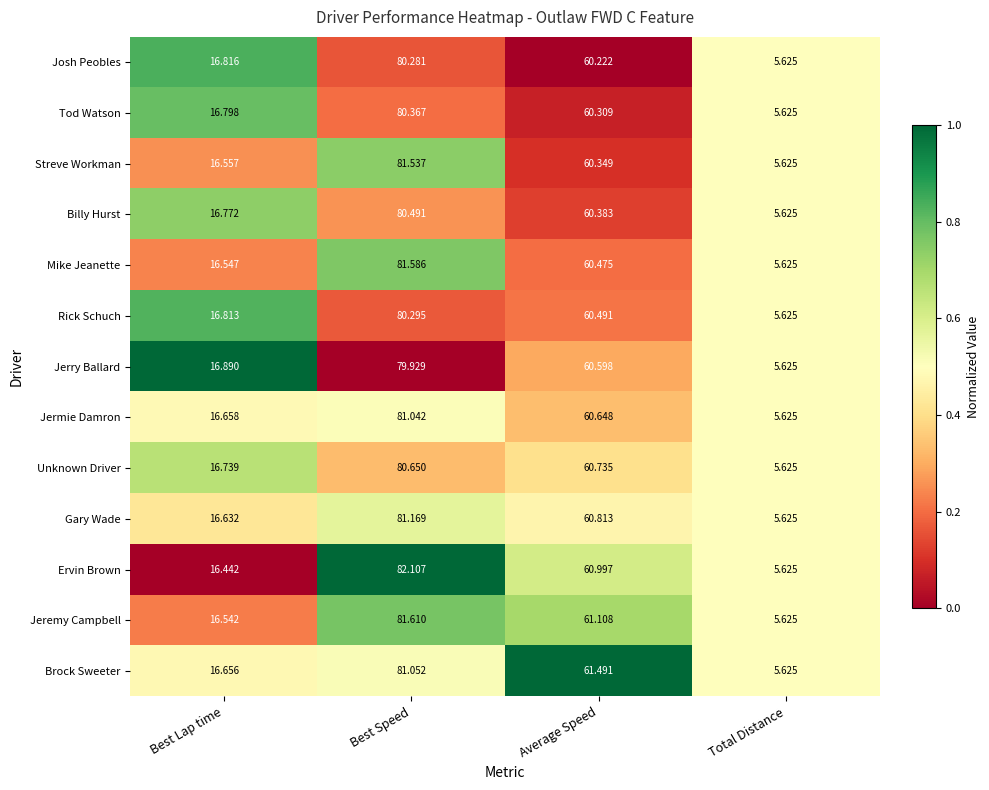

List the series in order of their peak value, lowest first.

Jerry Ballard, Josh Peobles, Rick Schuch, Tod Watson, Billy Hurst, Unknown Driver, Jermie Damron, Brock Sweeter, Gary Wade, Streve Workman, Mike Jeanette, Jeremy Campbell, Ervin Brown